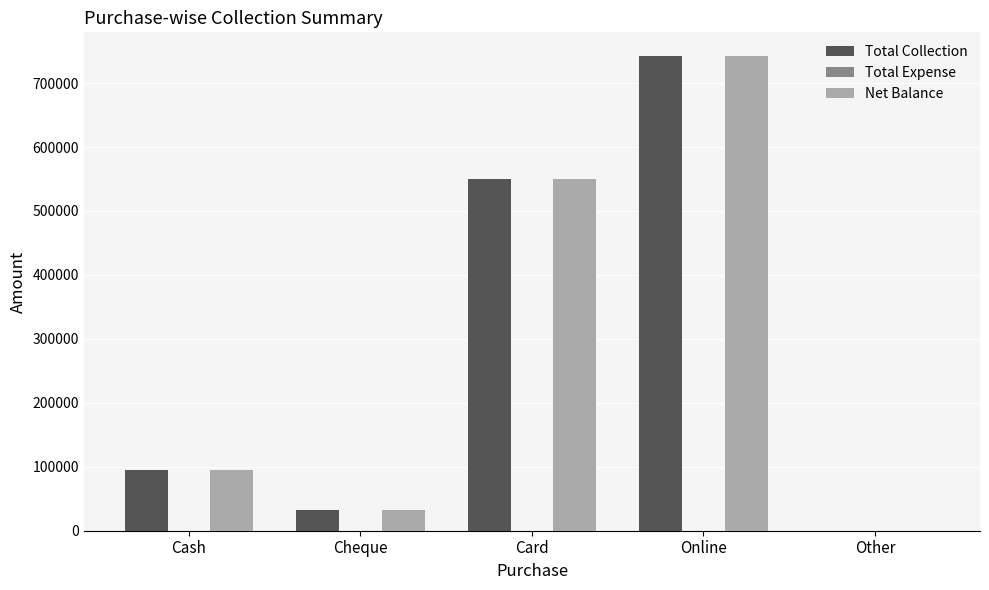

Count the number of categories in the chart.

5